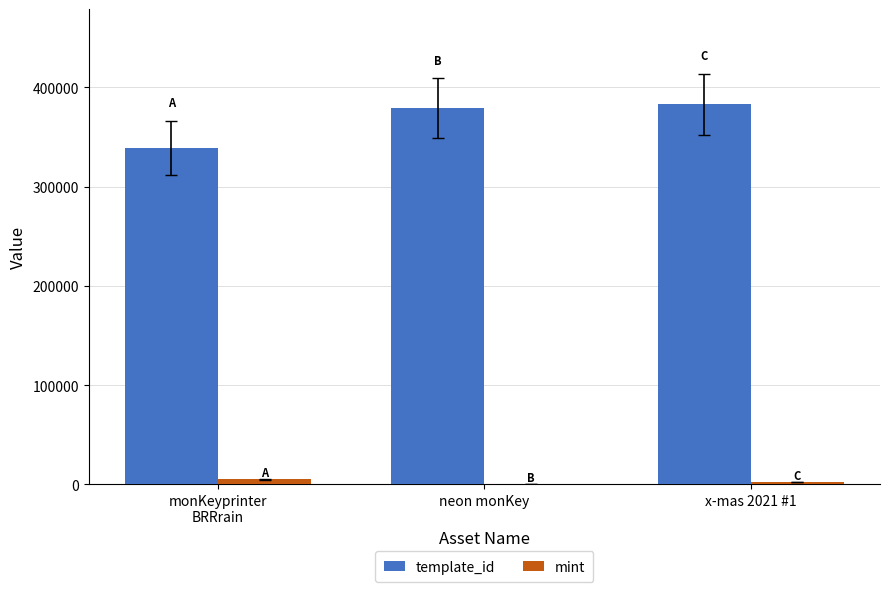

How many data points does each series have?

3